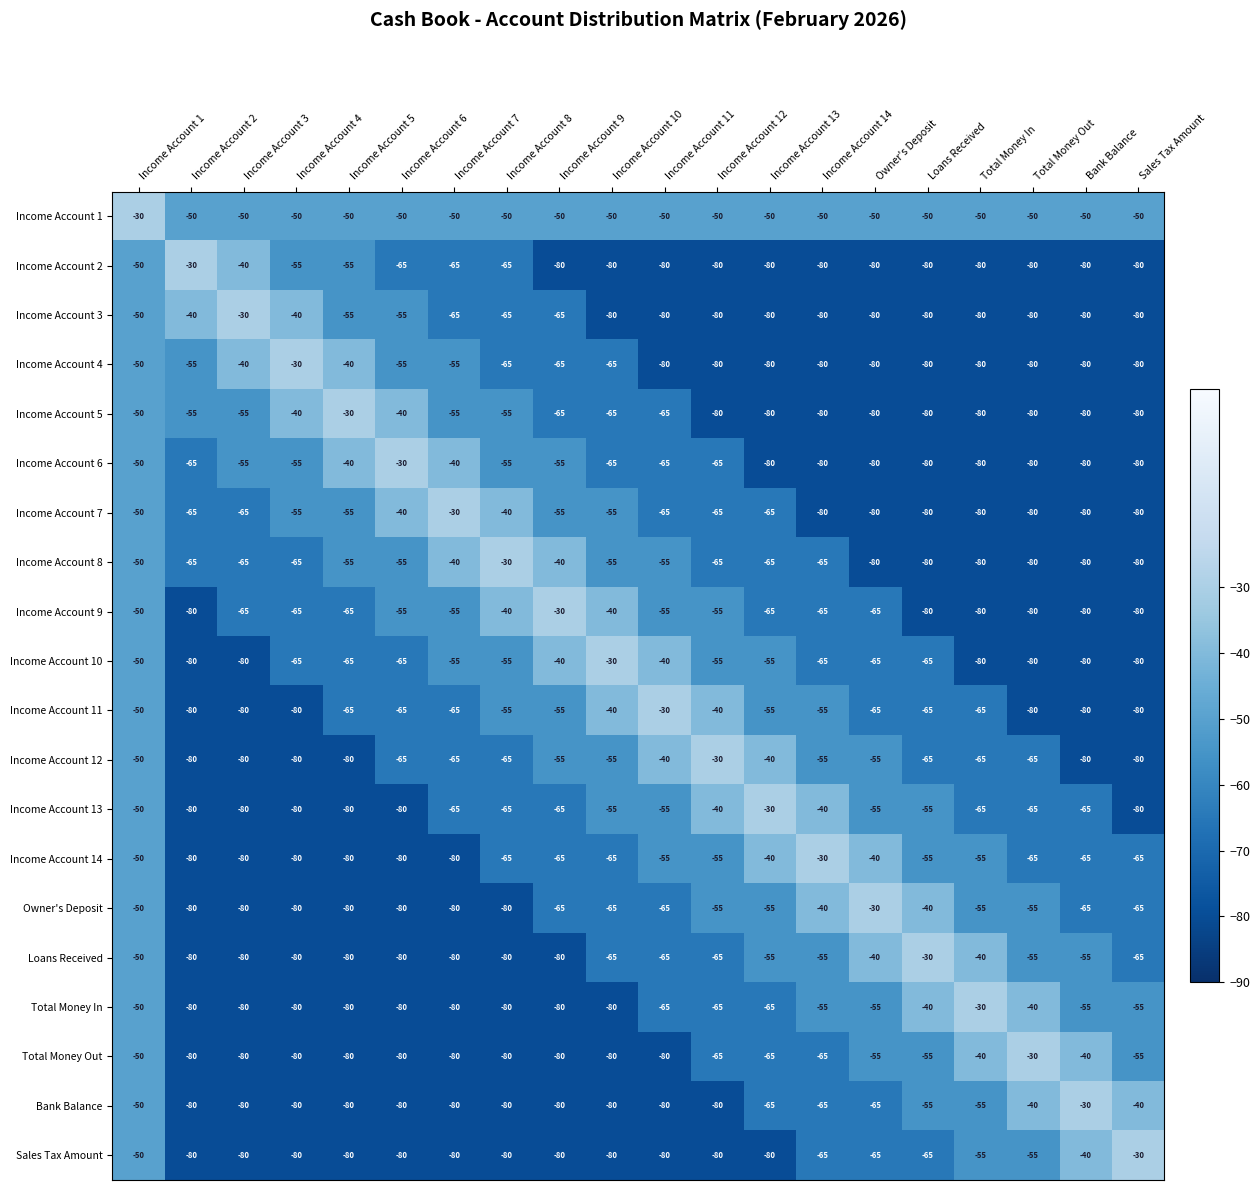

Is it true that Income Account 9 equals -80 at Sales Tax Amount?

True